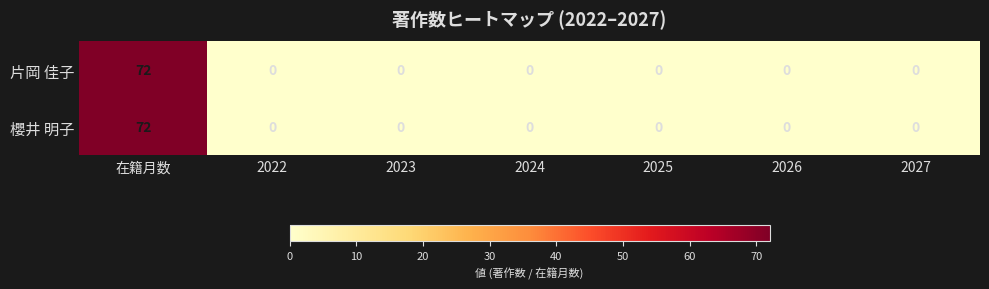

Which category has the highest value in the 片岡 佳子 series?

在籍月数